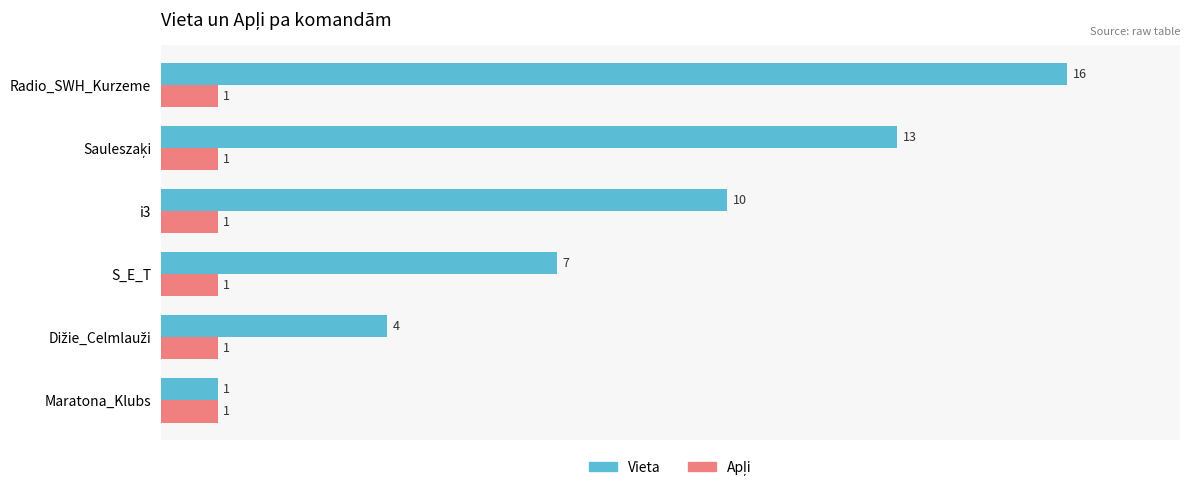

Which series has the largest total across all categories?

Vieta